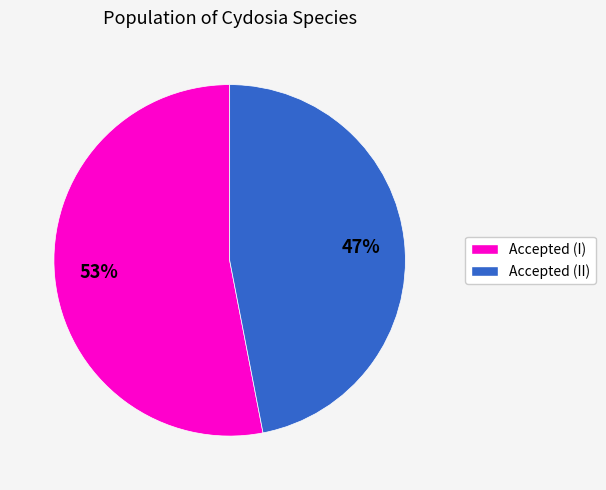

Does any single category account for the majority?

Yes